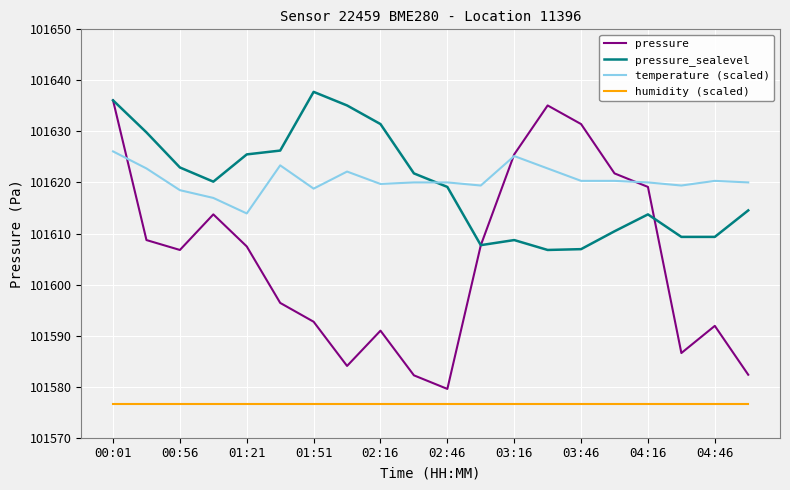

Which series has the widest spread of values?

pressure